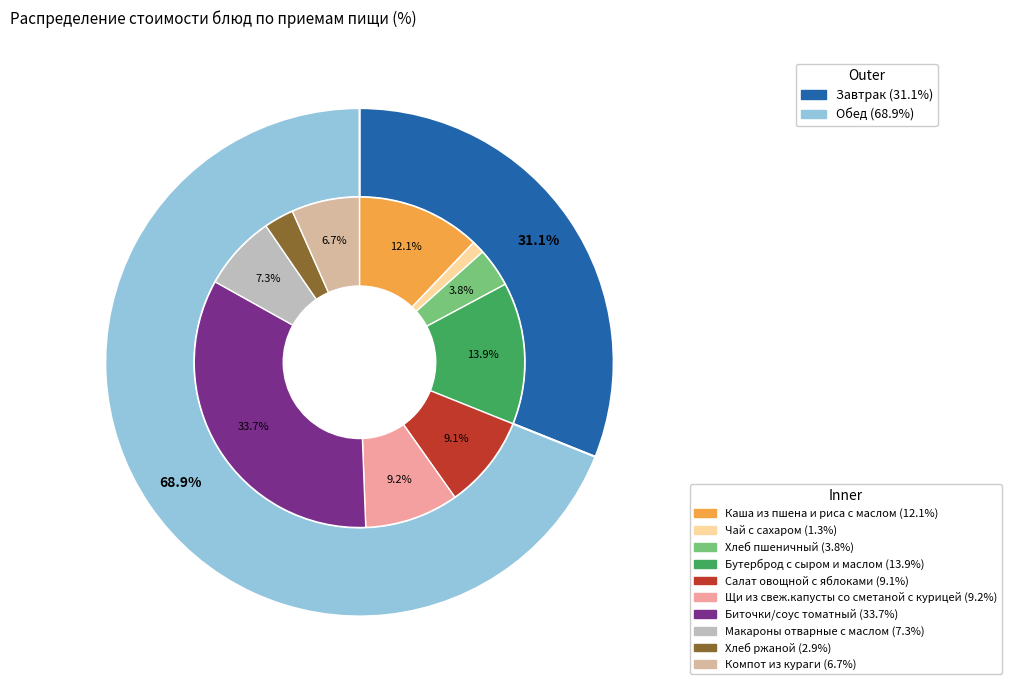

How much of the chart is everything except Бутерброд с сыром и маслом?

86.1%